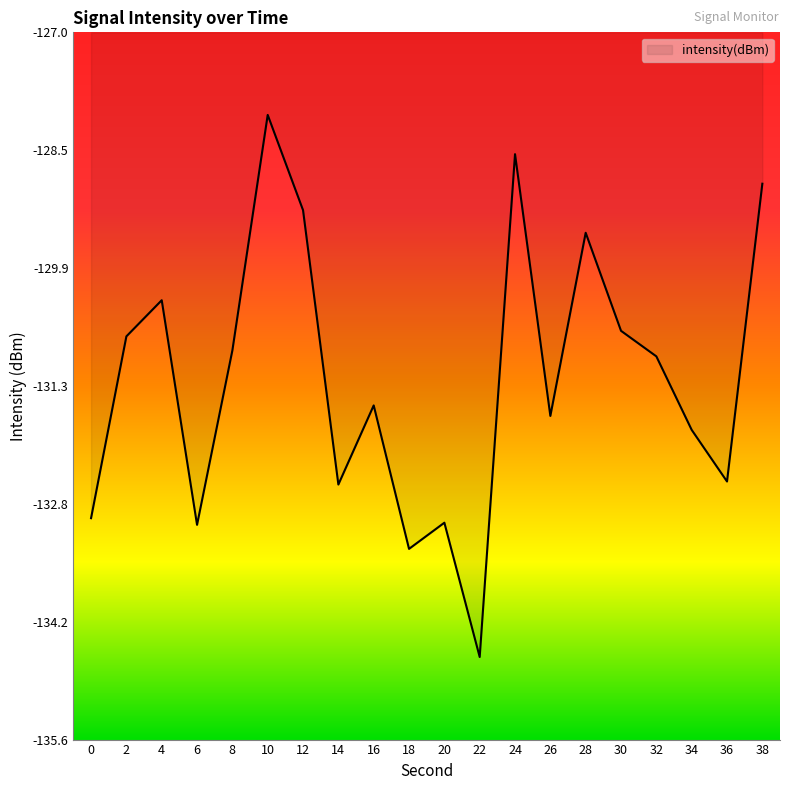

At which label is the value closest to -131?

32